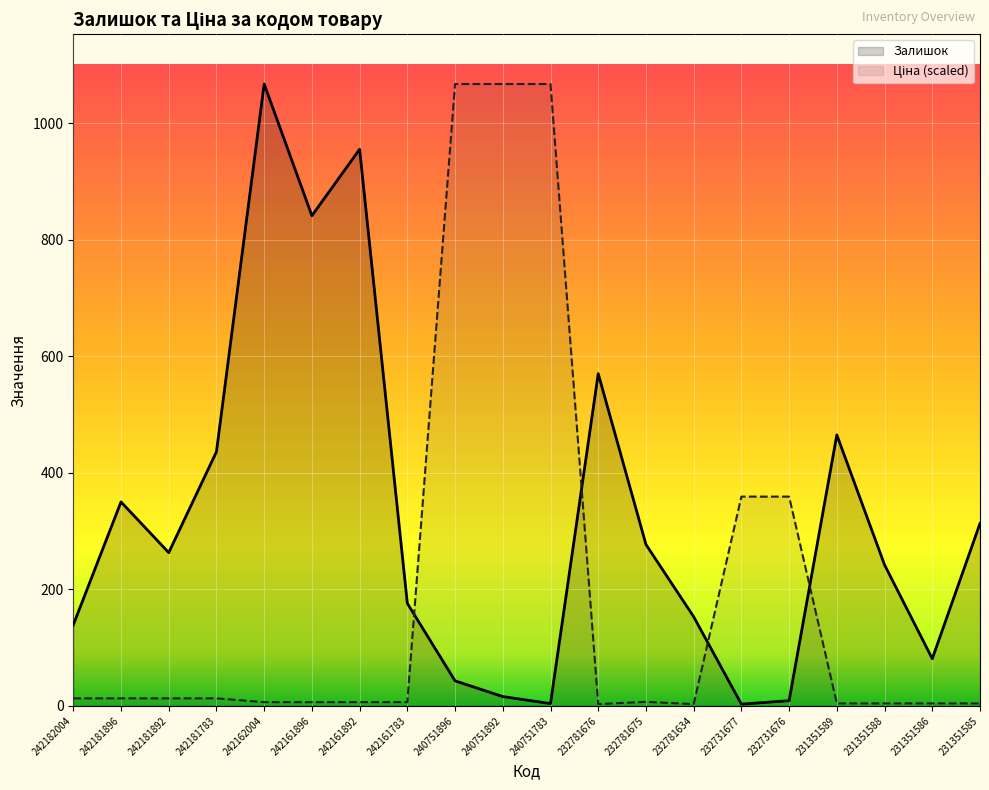

True or false: Ціна has a value of 7.4 at 231351589.

False